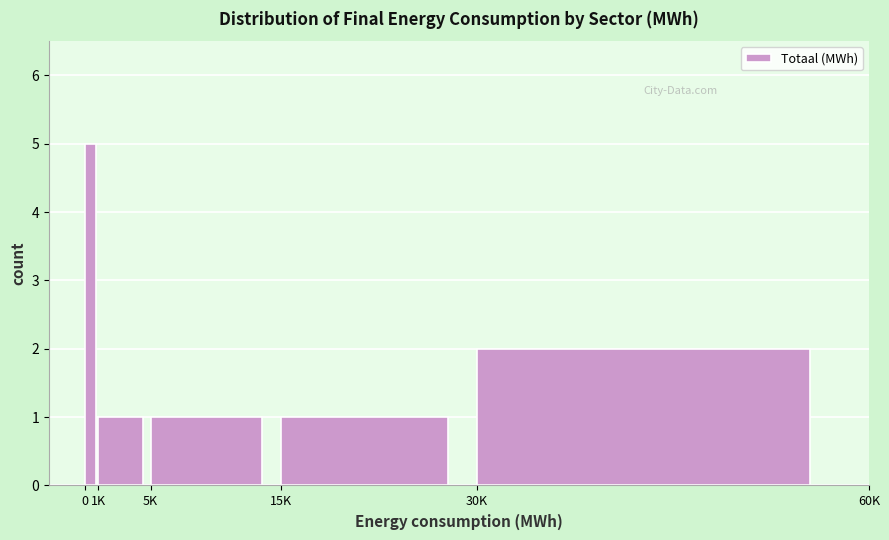

Reading left to right, transcribe all the data shown in this chart.

0=5	1K=1	5K=1	15K=1	30K=2